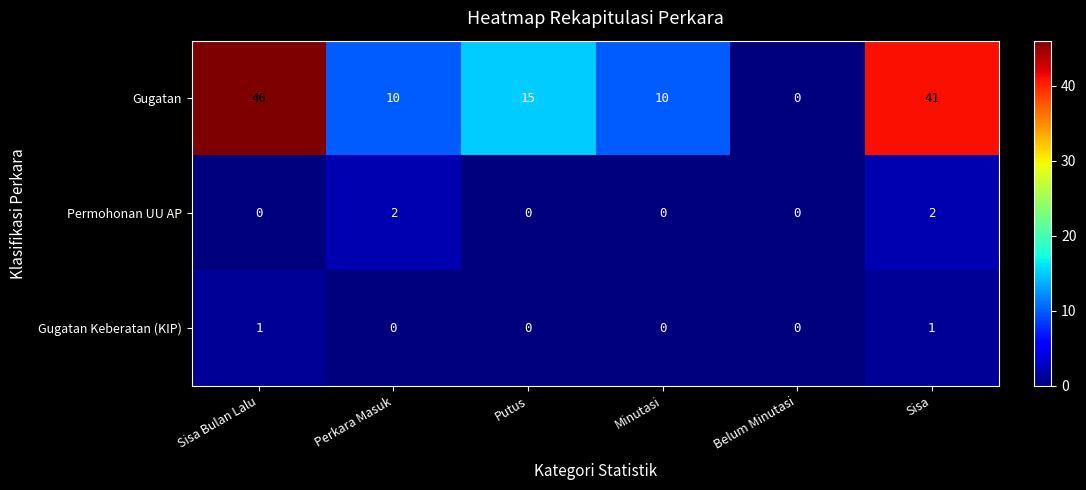

Which series has the widest spread of values?

Gugatan